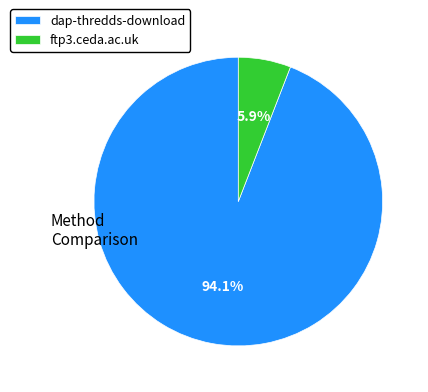

Which slice represents more than half of the pie?

dap-thredds-download